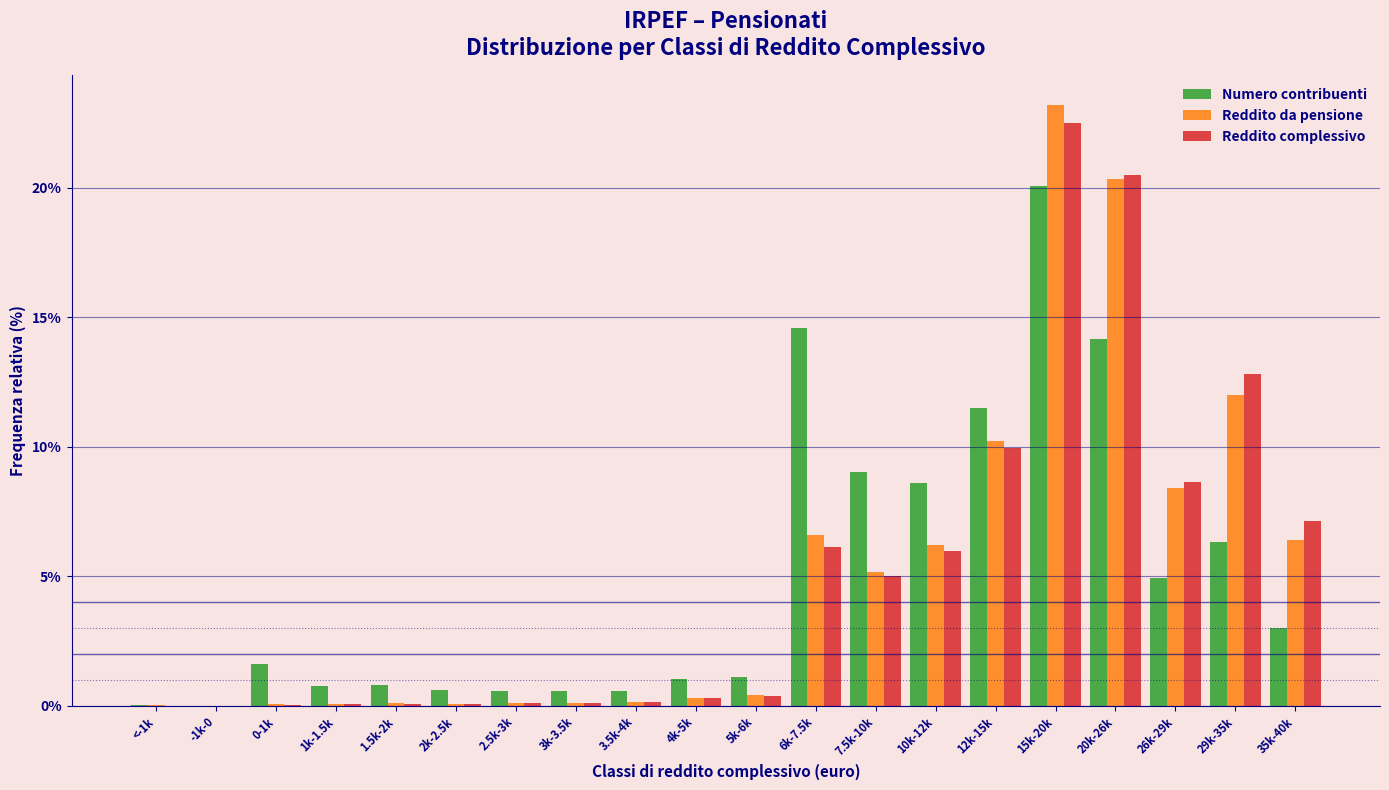

What is the total value across all series at 35k-40k?

16.5